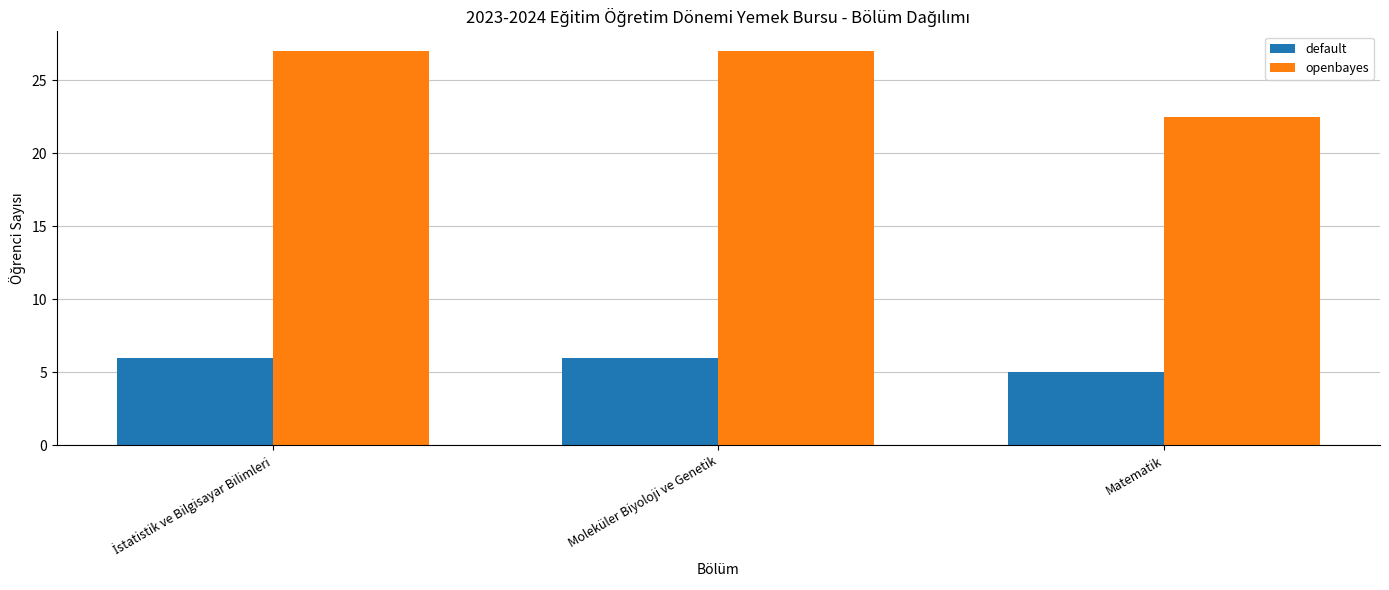

What is the difference between the maximum and minimum values in the openbayes series?

4.5